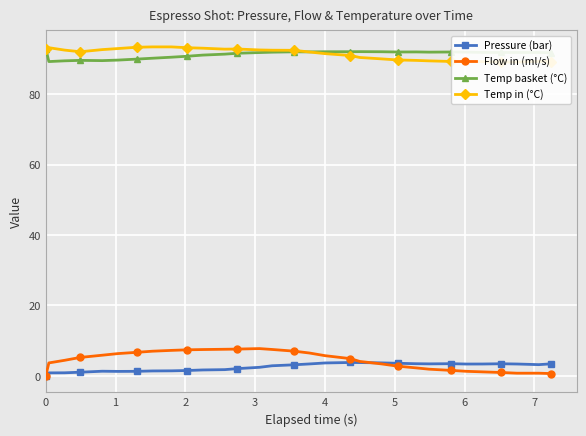

Reading right to left, what are all the values shown in this chart?

Pressure (bar): 3.4	3.2	3.4	3.4	3.4	3.4	3.5	3.4	3.5	3.6	3.7	3.8	3.8	3.7	3.4	3.1	2.9	2.4	2.1	1.8	1.7	1.5	1.4	1.4	1.3	1.3	1.3	1.0	0.9	0.8	0.0
Flow in (ml/s): 0.7	0.8	0.8	1.0	1.1	1.3	1.6	1.9	2.3	2.8	3.4	4.1	4.9	5.7	6.5	7.0	7.5	7.8	7.6	7.6	7.5	7.4	7.2	7.0	6.7	6.3	5.9	5.2	4.4	3.7	0.0
Temp basket (°C): 91.8	91.9	91.9	91.9	91.9	92.0	92.0	92.0	92.0	92.0	92.1	92.1	92.1	92.1	92.0	92.1	92.0	91.9	91.7	91.4	91.1	90.8	90.5	90.2	90.0	89.7	89.6	89.6	89.5	89.3	93.0
Temp in (°C): 89.3	89.4	89.1	89.2	89.3	89.4	89.3	89.5	89.6	89.8	90.1	90.5	91.0	91.5	92.0	92.5	92.5	92.6	92.9	92.8	93.1	93.2	93.5	93.5	93.4	93.0	92.7	92.1	92.6	93.2	93.0